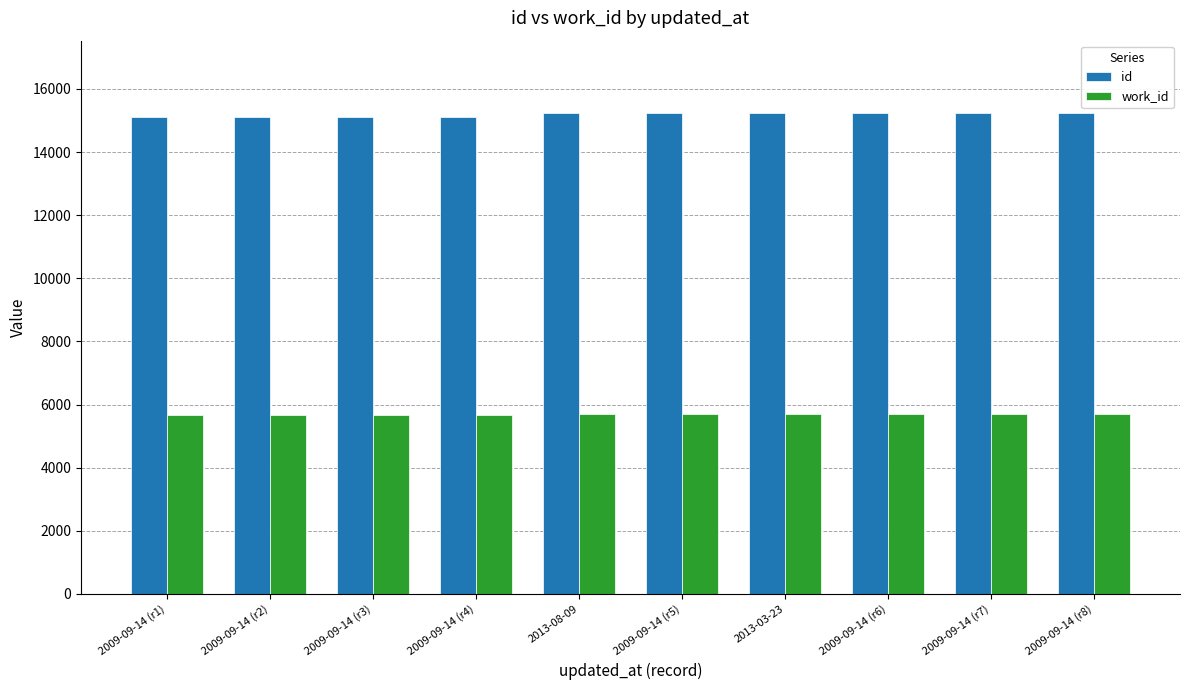

List the series in order of their peak value, lowest first.

work_id, id